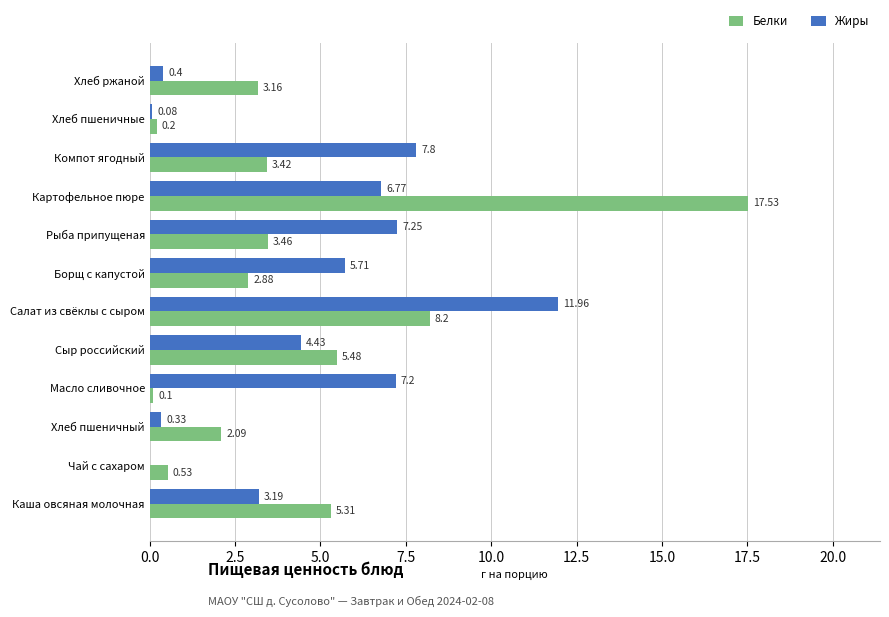

Which series has the largest total across all categories?

Жиры